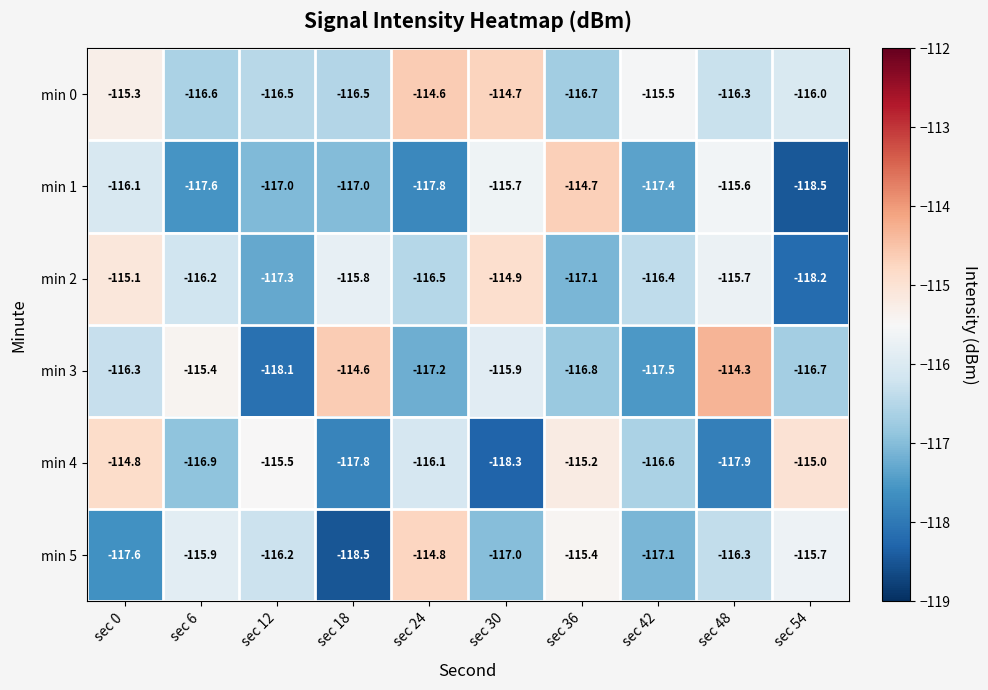

Between sec 12 and sec 30, which series saw the biggest shift?

min 4